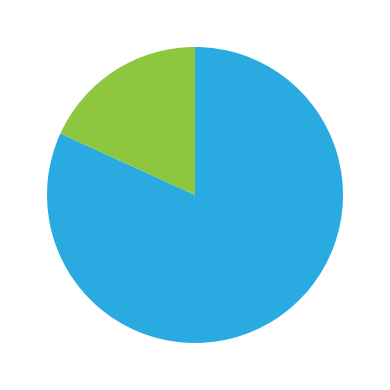

To the nearest percent, what is the average slice percentage?

50%